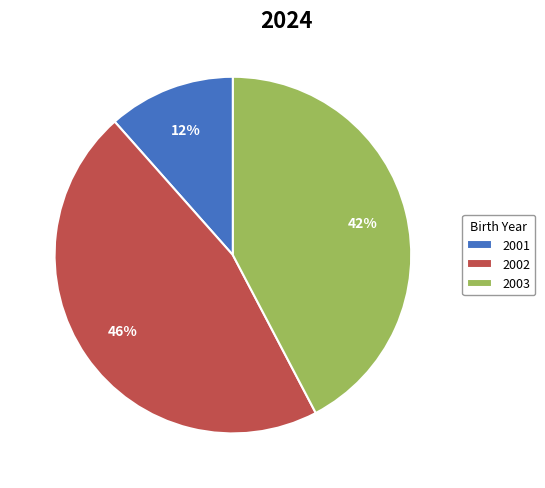

Which has a higher value, 2003 or 2002?

2002